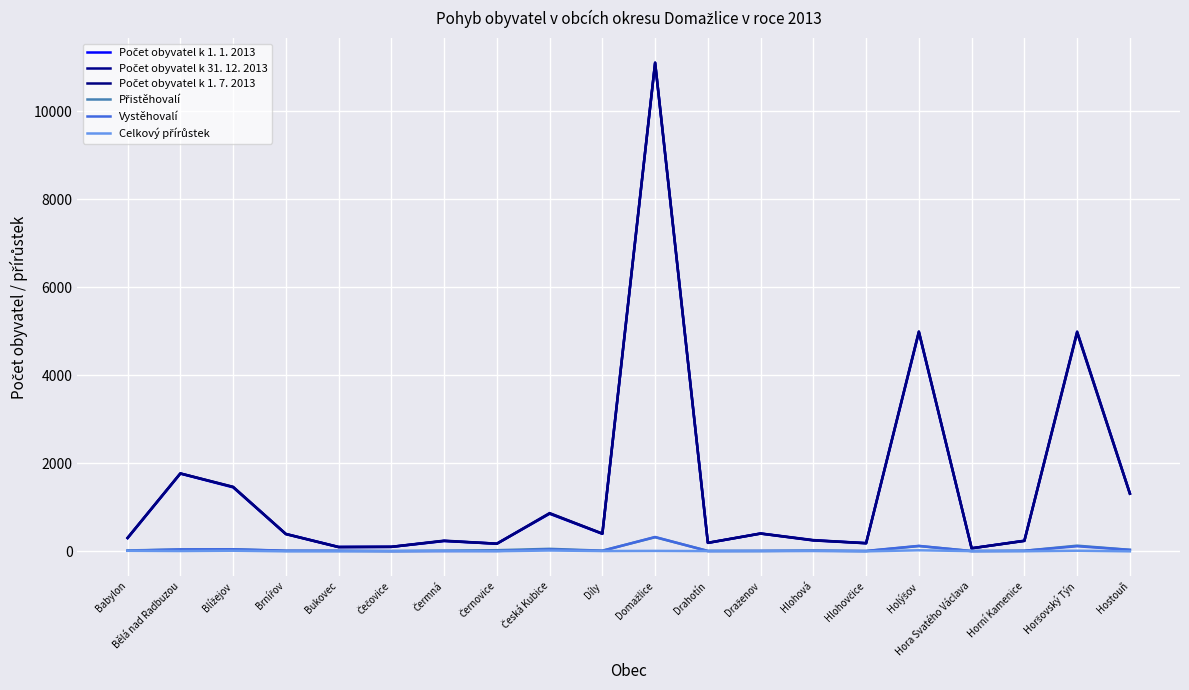

What is the average value of the Přistěhovalí series?

42